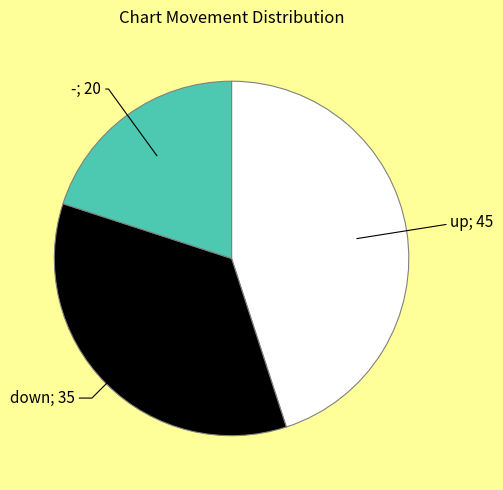

Does any single category account for the majority?

No